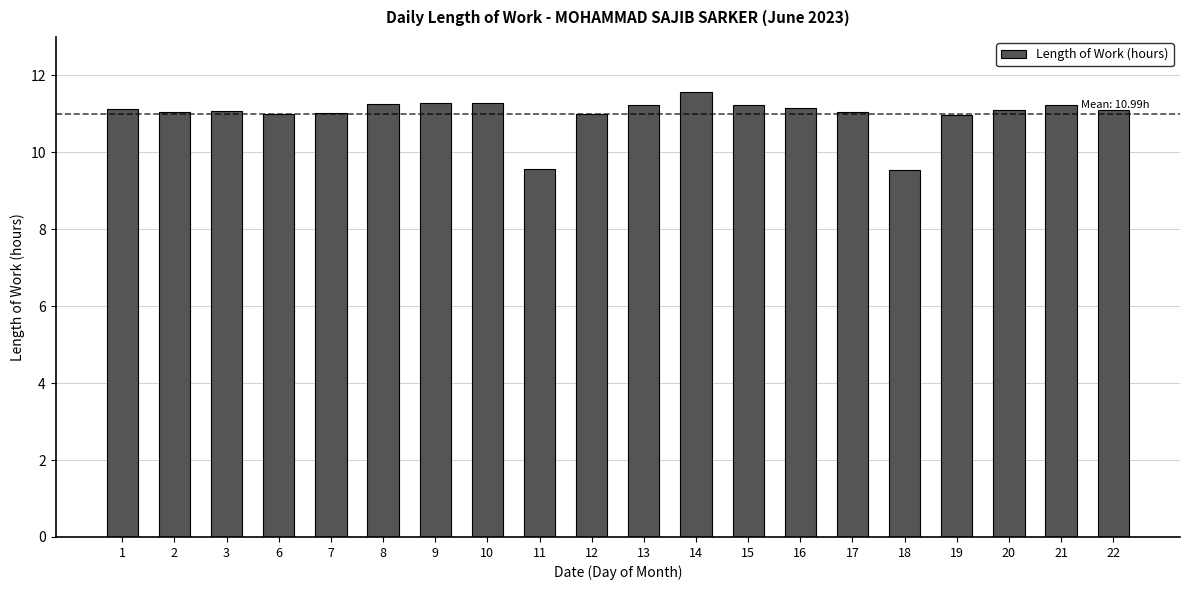

Which category has the highest value across all series?

14